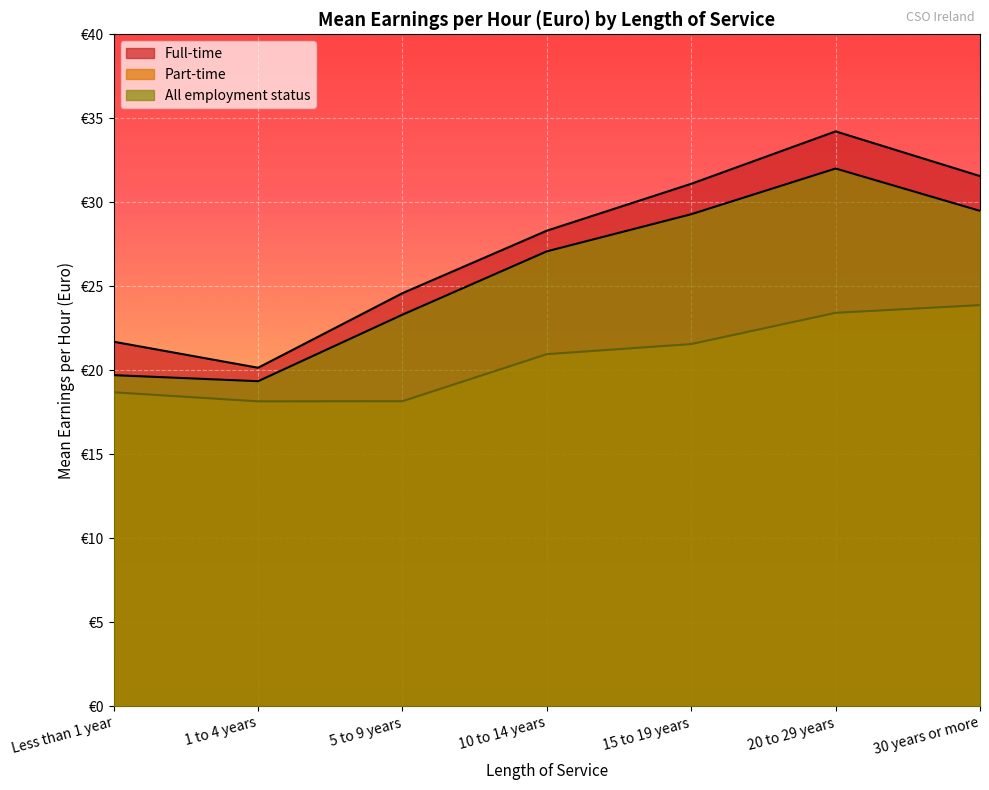

What is the sum of all All employment status values?

180.2